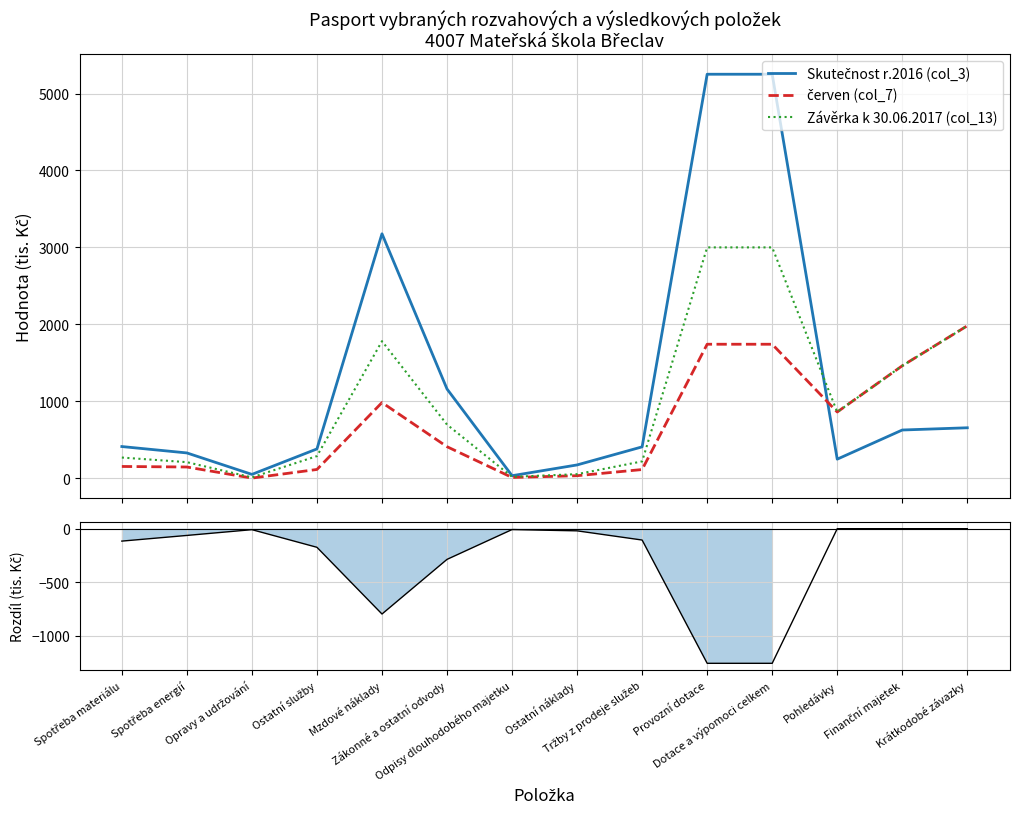

How many data points in červen (col_7) are less than 409?

7